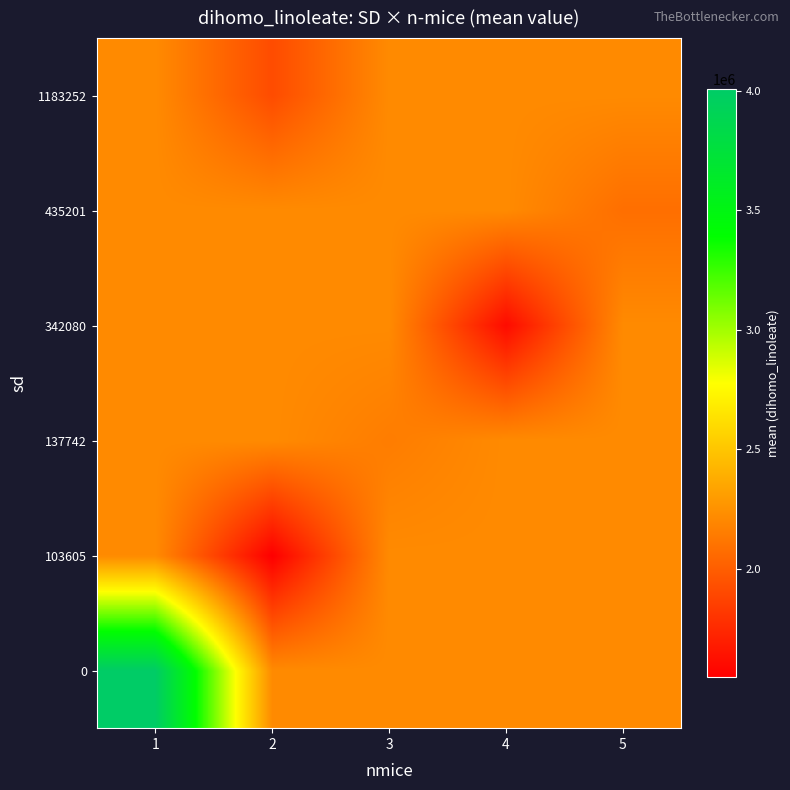

How many data points does each series have?

5